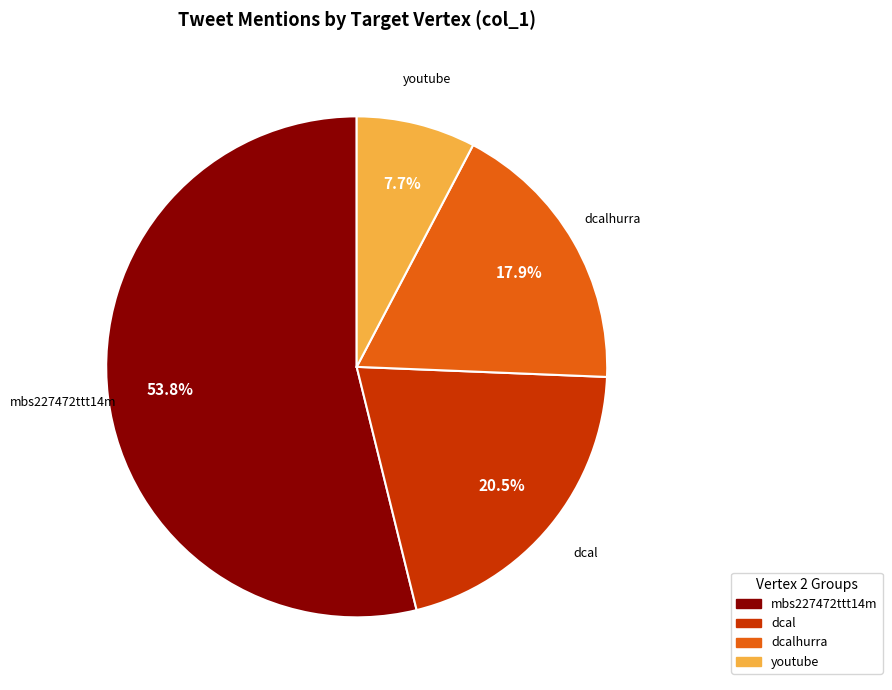

Does any single category account for the majority?

Yes